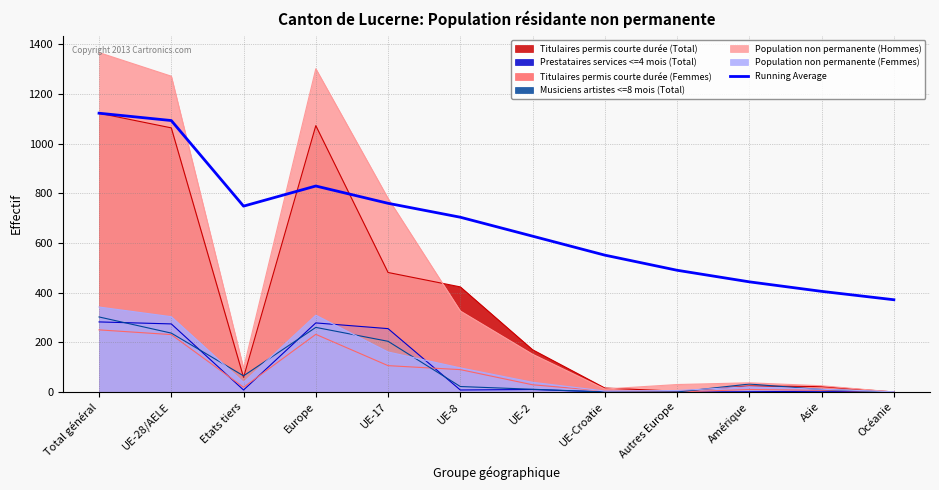

The value of Running Average at Asie is 146.1. True or false?

False